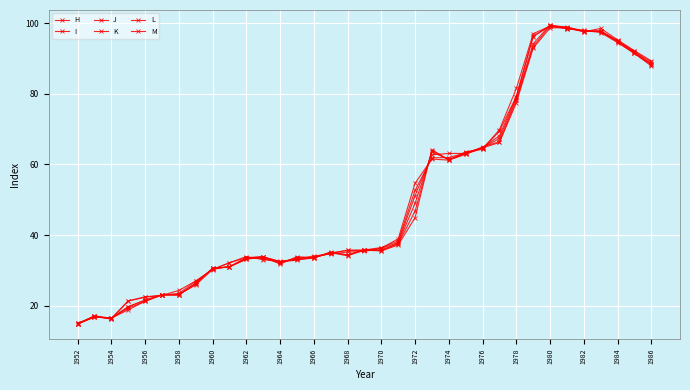

Reading left to right, what are all the values shown in this chart?

H: 14.8	16.8	16.5	18.8	21.3	23.2	23.2	25.9	30.3	31.1	33.2	33.8	32.5	32.9	33.8	35.0	34.1	35.8	35.5	37.2	45.0	64.2	61.2	62.9	64.7	66.2	77.5	93.0	98.7	98.7	97.5	98.5	95.3	92.2	89.3
I: 15.1	16.9	16.5	19.3	21.2	23.0	23.1	26.2	30.7	31.0	33.2	33.9	32.6	33.1	33.5	35.3	34.4	35.9	35.6	37.5	46.8	64.0	61.3	63.0	65.0	66.5	78.2	93.4	99.2	99.0	97.6	97.9	95.0	92.0	89.0
J: 15.0	16.9	16.5	19.7	21.6	23.1	23.1	26.4	30.6	31.0	33.6	33.9	31.8	33.9	33.6	35.1	34.4	35.9	35.8	37.7	49.0	63.5	61.5	63.2	64.8	67.3	78.7	94.2	99.5	98.7	97.7	97.7	95.0	91.8	88.5
K: 14.9	17.1	16.3	19.7	21.6	23.1	23.1	26.4	30.6	31.0	33.6	33.9	32.0	33.6	33.6	35.0	35.7	35.7	36.2	37.9	51.2	62.7	63.1	63.1	64.8	68.1	79.2	96.2	99.4	98.5	97.8	97.7	94.8	91.5	88.2
L: 14.8	17.0	16.2	21.3	22.4	23.0	23.5	26.9	30.3	32.1	33.6	33.3	32.4	33.4	33.7	34.8	35.8	35.8	36.5	38.4	52.7	61.9	62.0	63.3	64.3	69.5	79.2	96.4	99.1	98.7	98.0	97.6	94.8	91.4	88.5
M: 14.8	17.1	16.5	21.4	22.6	22.9	24.3	27.0	30.2	32.2	33.9	33.0	32.5	33.2	34.1	34.6	35.2	35.4	36.3	39.0	54.7	61.5	61.2	63.6	64.5	69.8	81.5	97.0	99.2	98.4	97.9	97.4	94.5	91.5	87.9